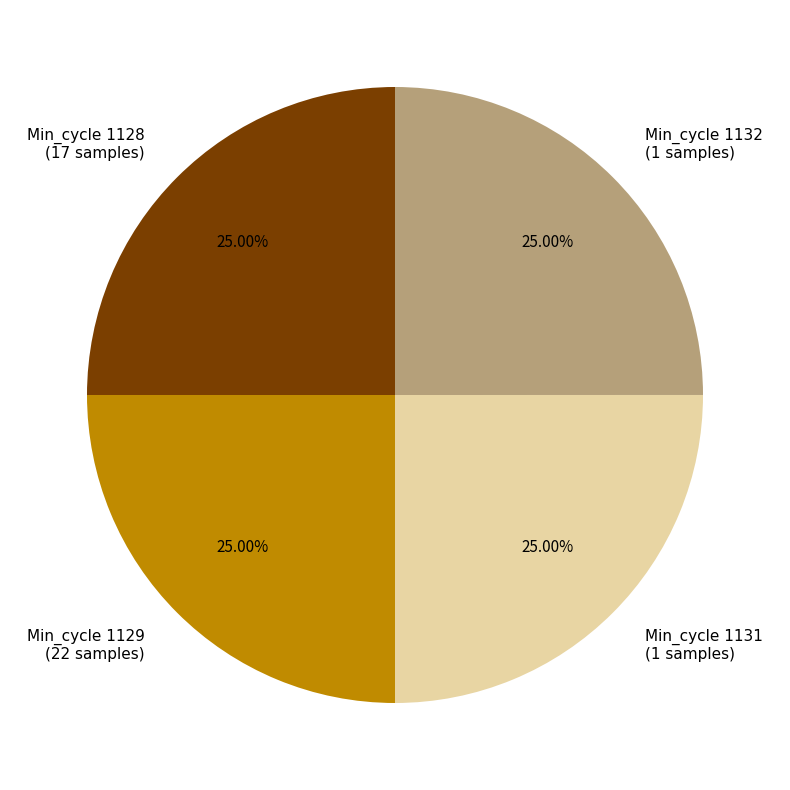

Is Min_cycle 1132 (1 samples) the majority of the pie?

No